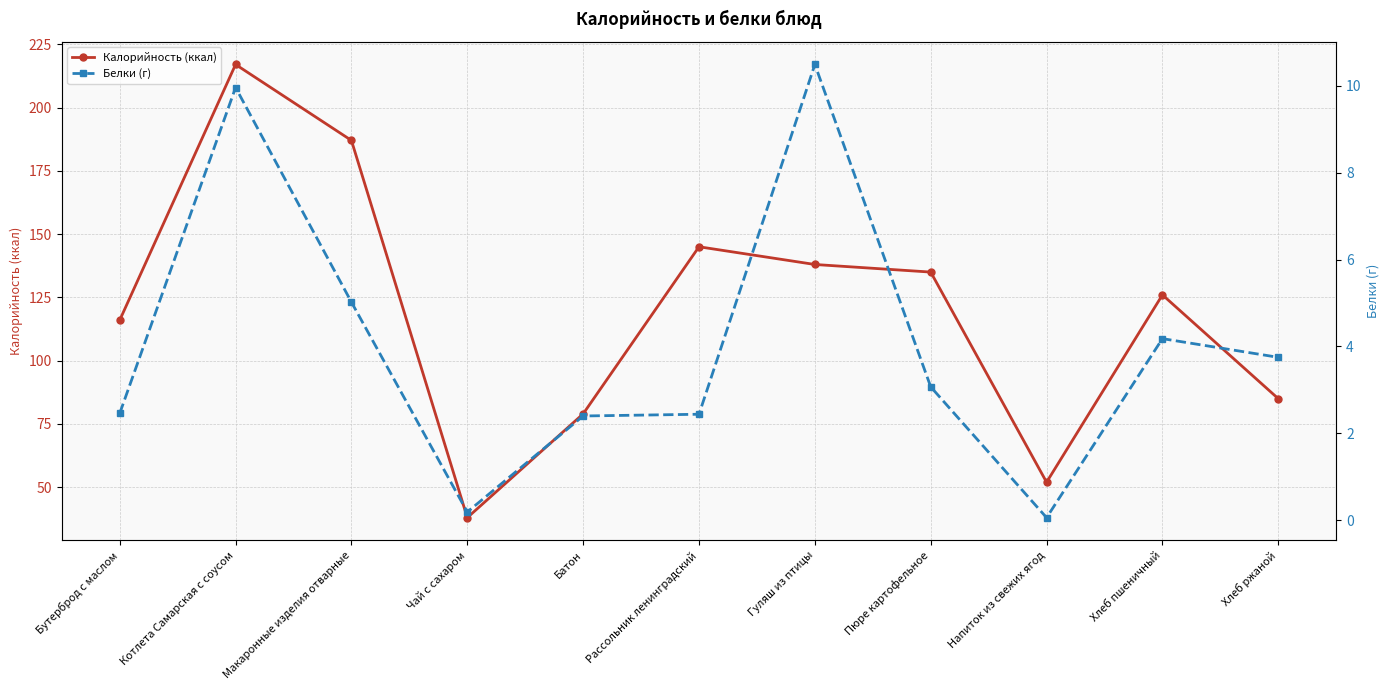

What is the sum of all Калорийность (ккал) values?

1318